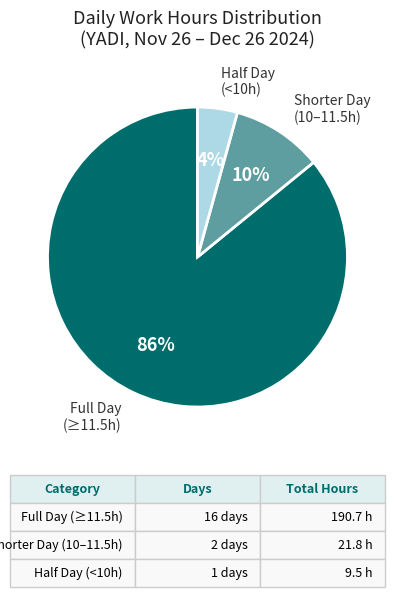

Is there a majority slice in this chart?

Yes